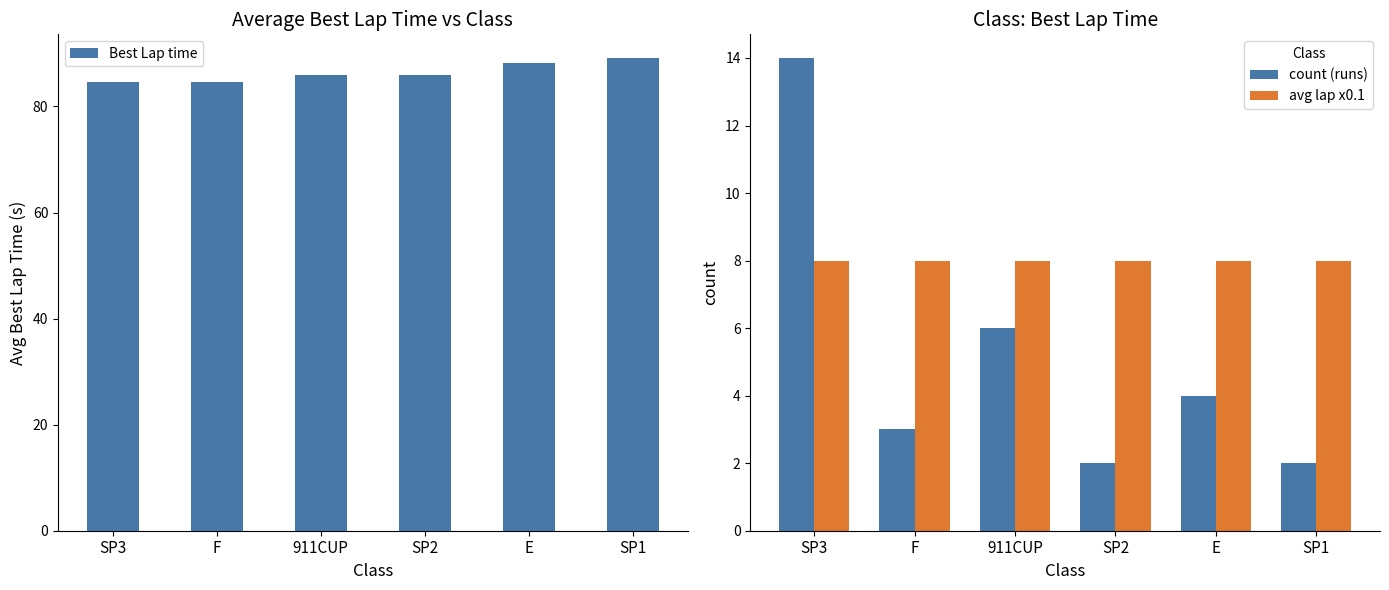

How many groups of bars are there?

6